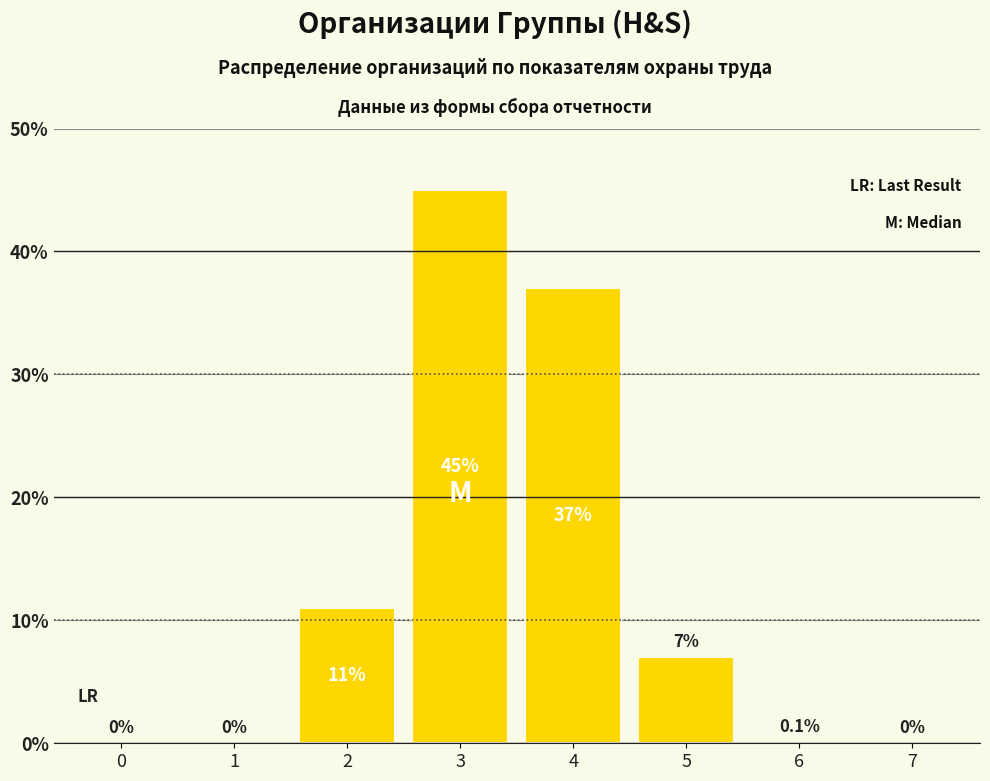

True or false: the data shows 11.5 at 5.

False